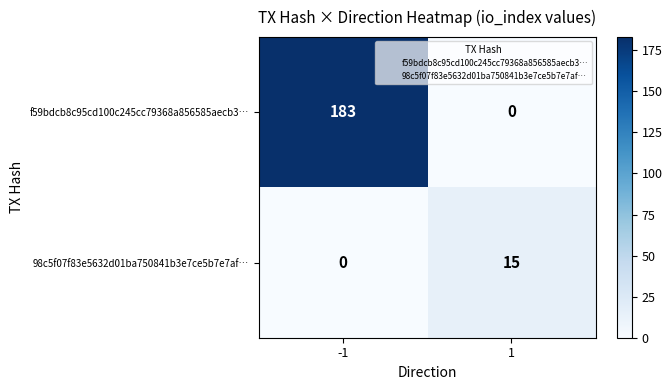

How many categories are shown in the chart?

2